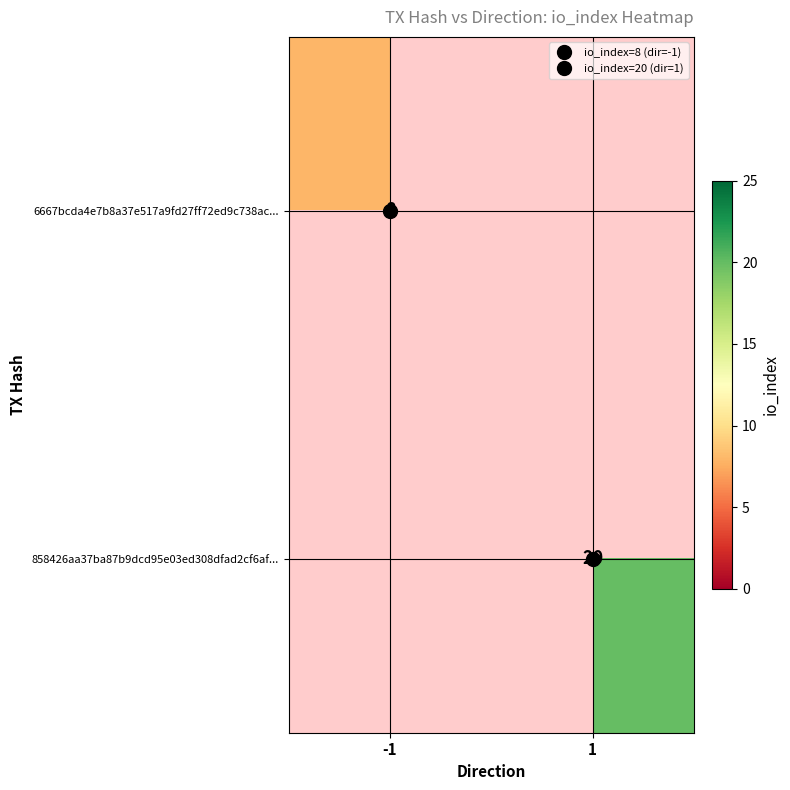

Which series has the largest range (max minus min)?

6667bcda4e7b8a37e517a9fd27ff72ed9c738ac...